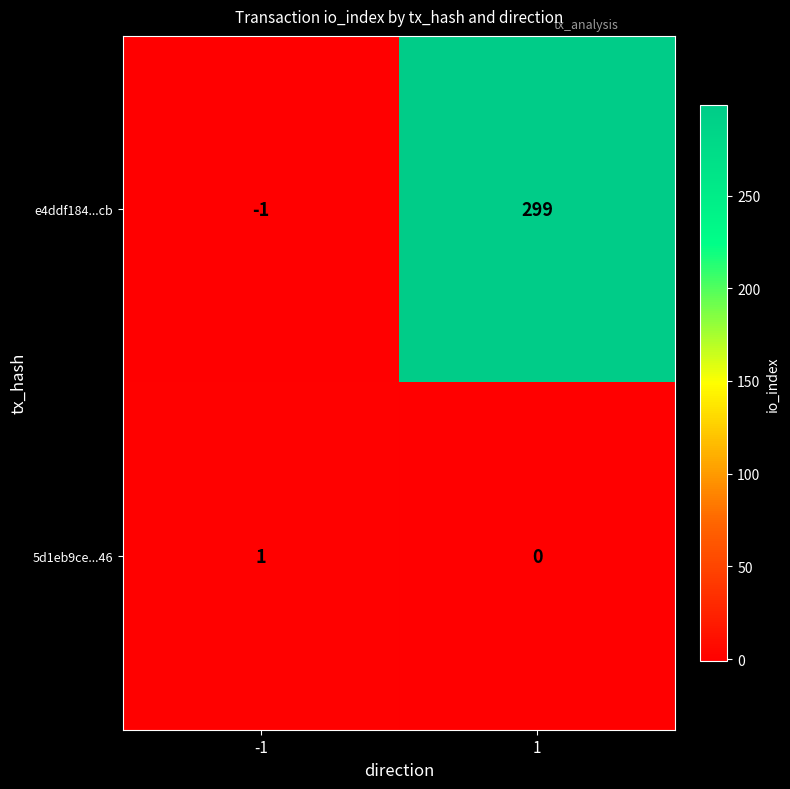

Read the e4ddf184...cb value at 1, to the nearest 10.

300